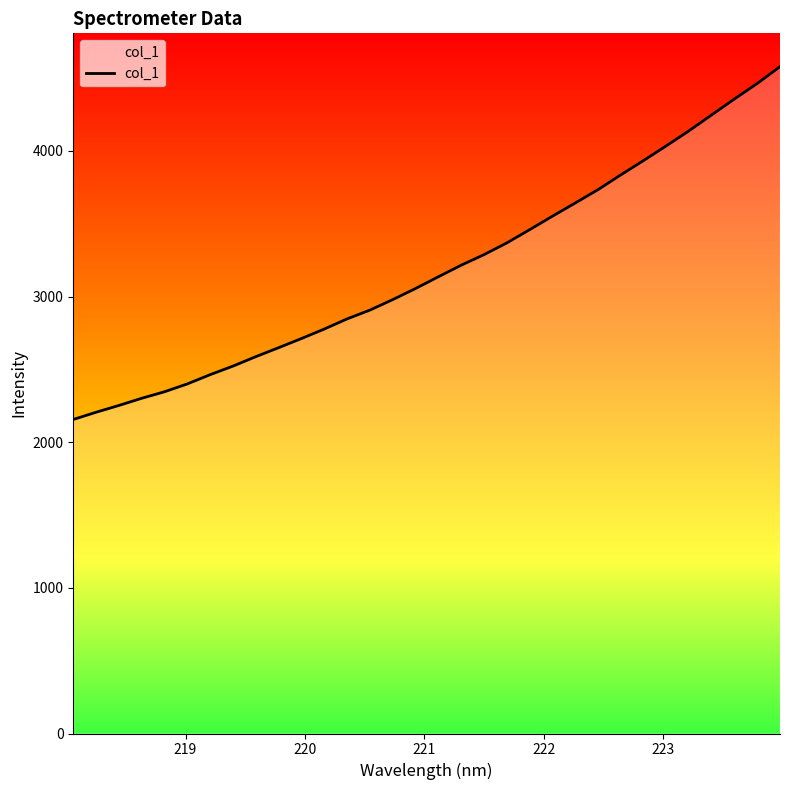

What is the greatest value displayed?

4578.3